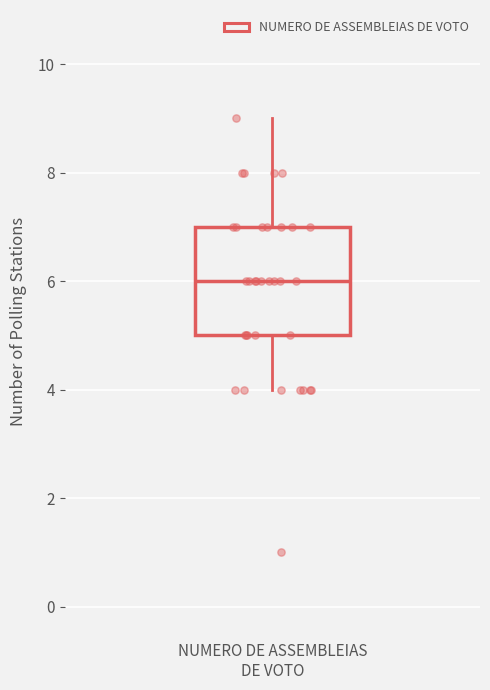

Transcribe this box plot: give where the median line is, the range the box spans, and where the two whiskers end, as read against the y-axis. The values are not printed on the chart, so give them approximately, as read against the axis.

median 6, box 5 to 7, whiskers 4 to 9